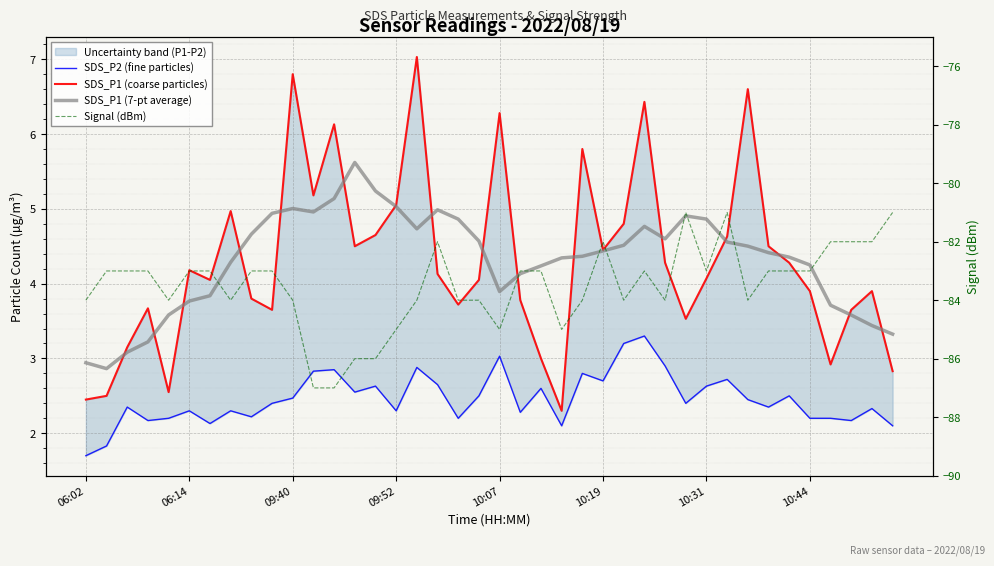

The Signal (dBm) series shows -83.0 at 10:44. True or false?

True